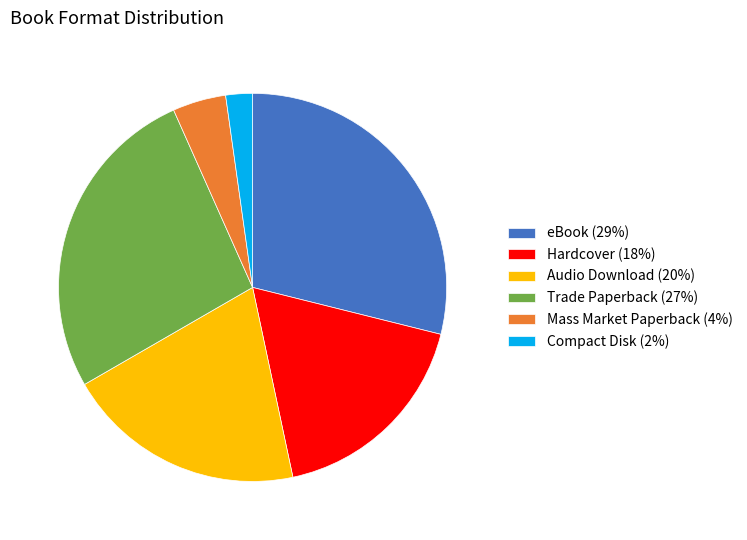

Which category has the biggest portion of the pie?

eBook